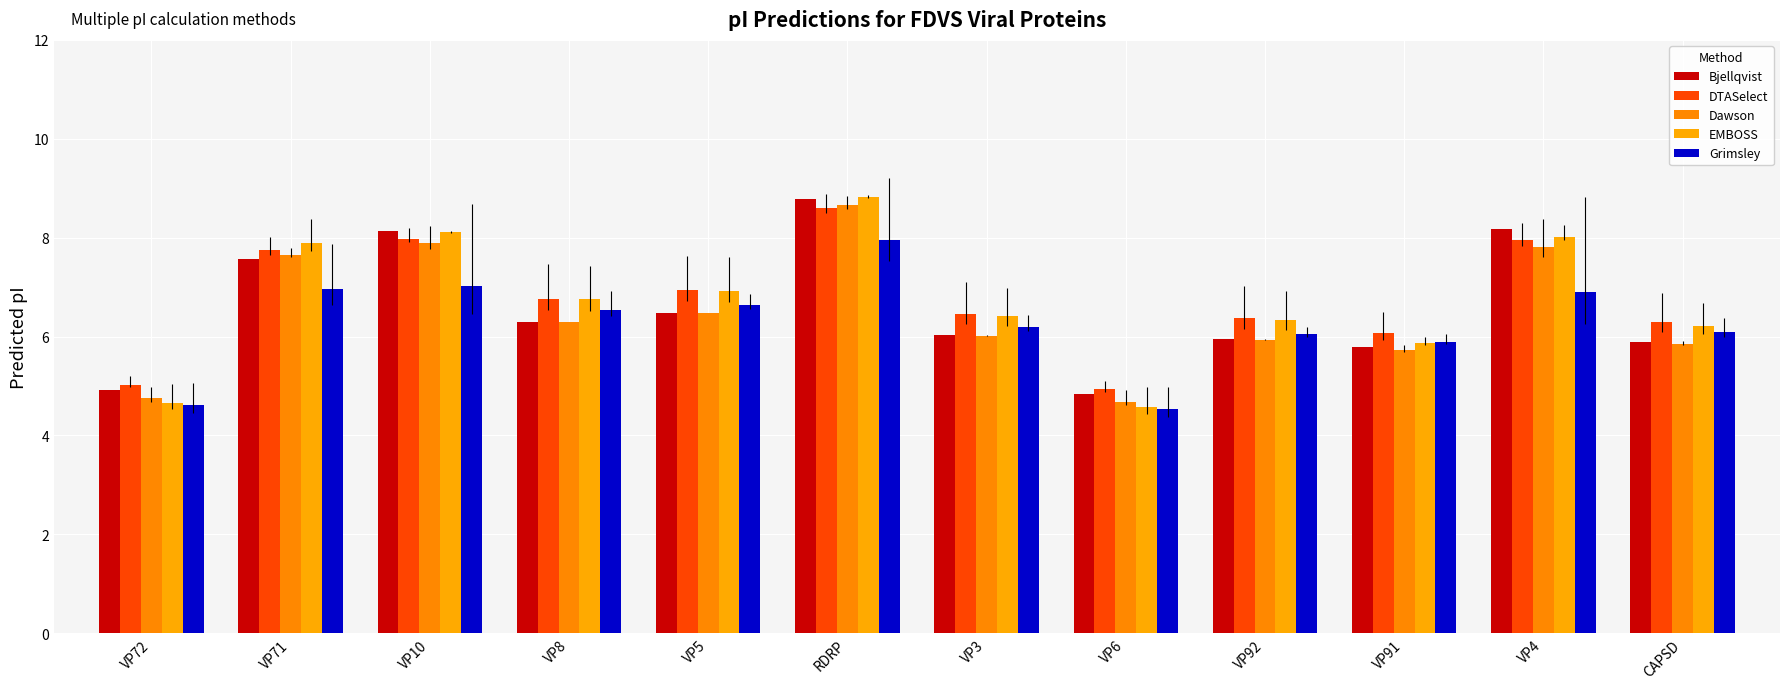

At which label does Bjellqvist reach its minimum?

VP6